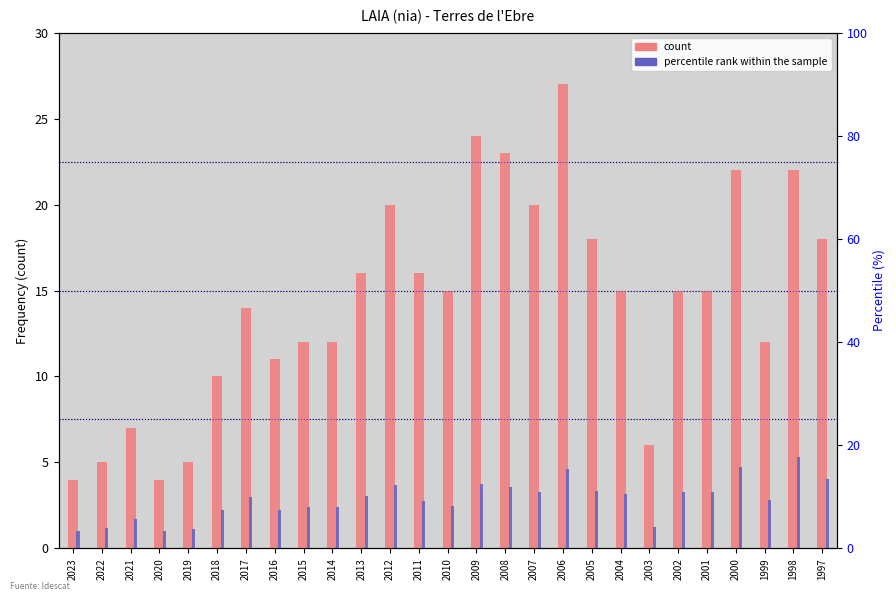

Where does the percentile rank within the sample series first go above 9?

2017